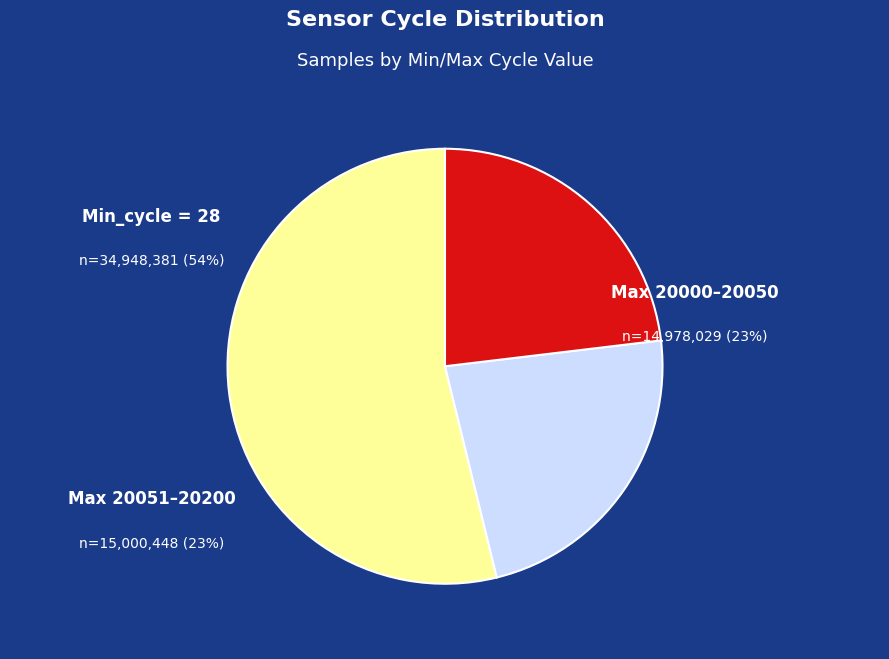

Is there a majority slice in this chart?

Yes